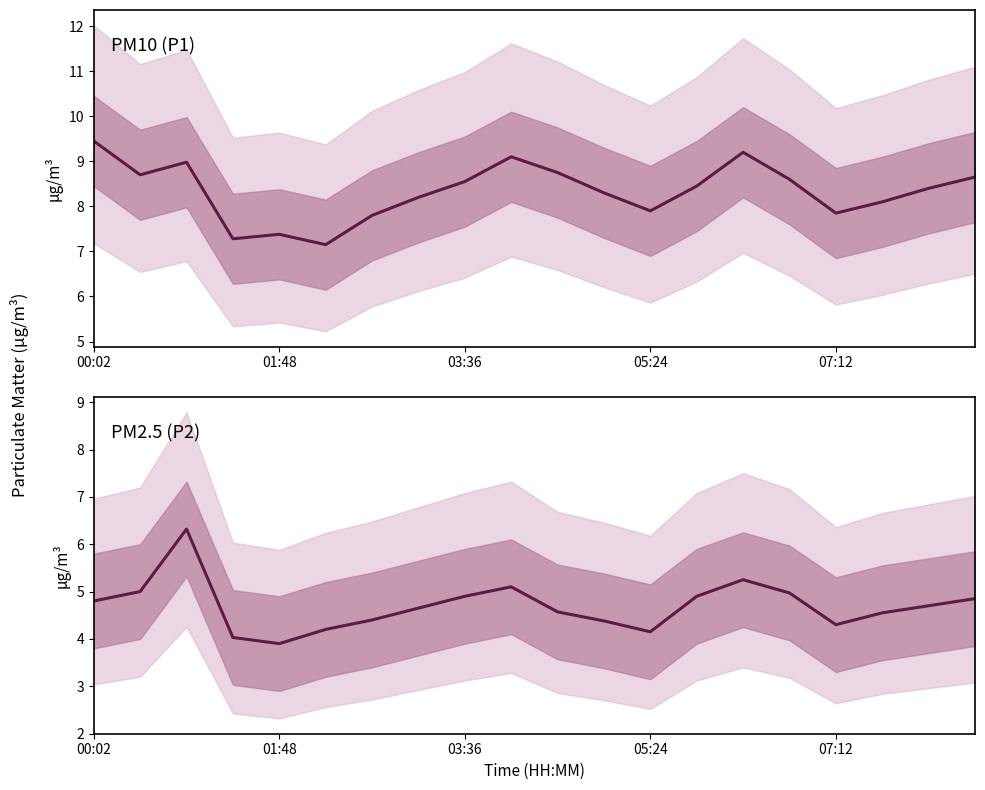

Is the value of P2 at 07:12 greater than the value of P1 at 18?

No